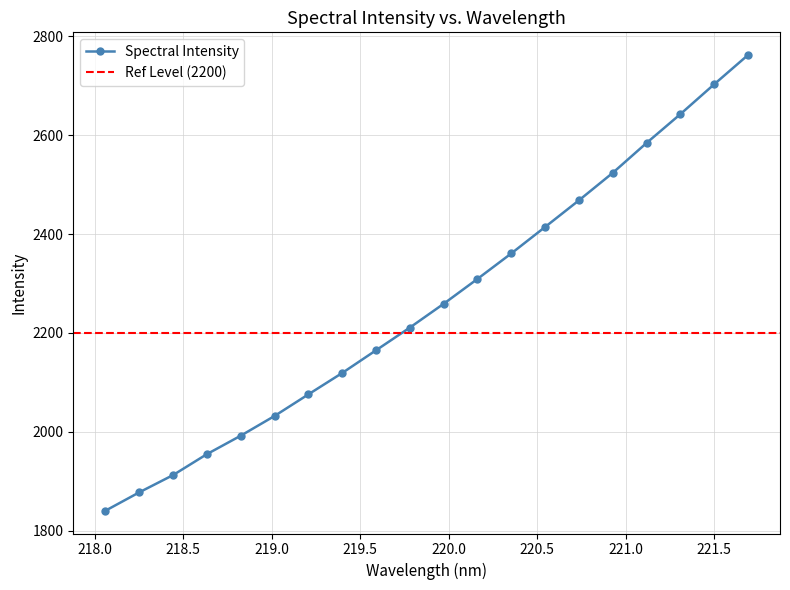

What is the average value?

2260.3